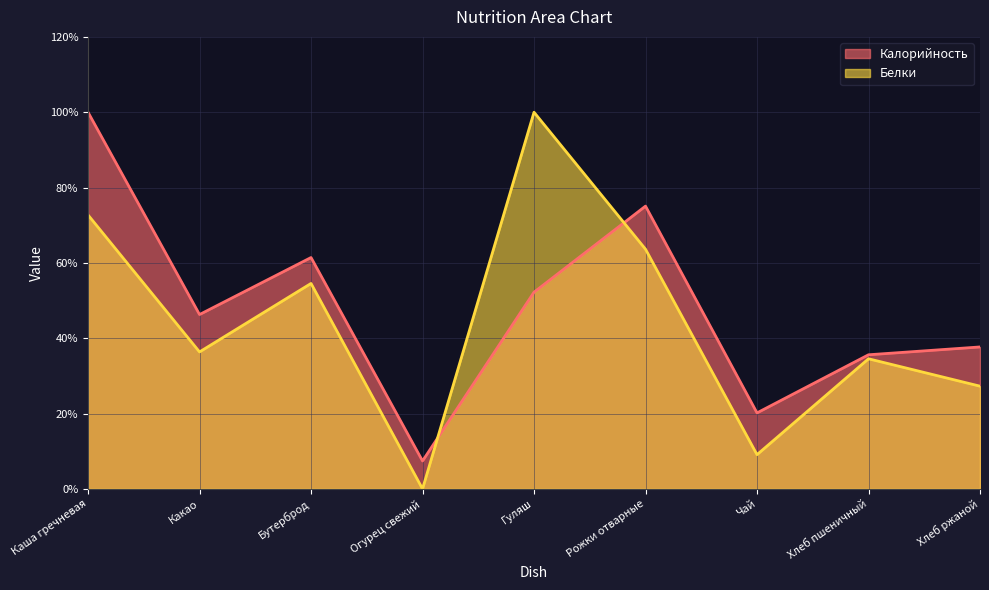

Between Бутерброд and Хлеб пшеничный, which series saw the biggest shift?

Калорийность